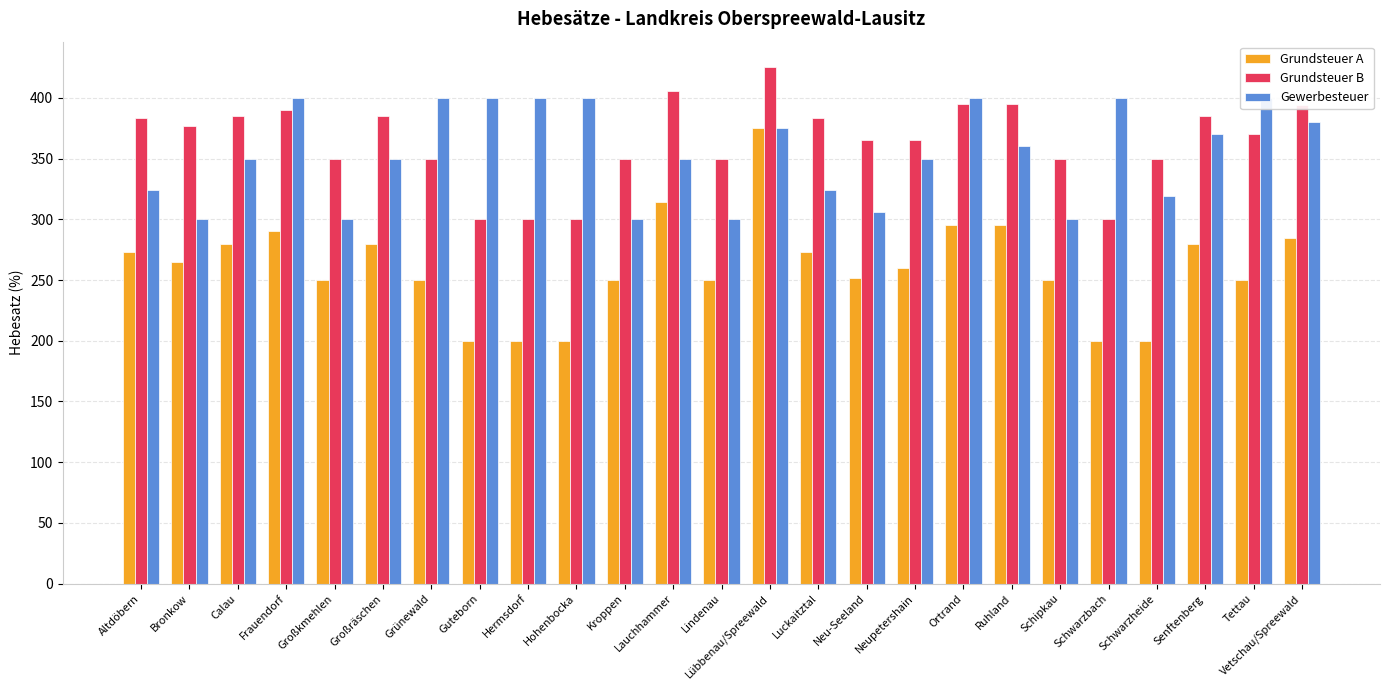

Reading right to left, extract all data points from this chart.

Grundsteuer A: Vetschau/Spreewald=285	Tettau=250	Senftenberg=280	Schwarzheide=200	Schwarzbach=200	Schipkau=250	Ruhland=295	Ortrand=295	Neupetershain=260	Neu-Seeland=252	Luckaitztal=273	Lübbenau/Spreewald=375	Lindenau=250	Lauchhammer=314	Kroppen=250	Hohenbocka=200	Hermsdorf=200	Guteborn=200	Grünewald=250	Großräschen=280	Großkmehlen=250	Frauendorf=290	Calau=280	Bronkow=265	Altdöbern=273
Grundsteuer B: Vetschau/Spreewald=394	Tettau=370	Senftenberg=385	Schwarzheide=350	Schwarzbach=300	Schipkau=350	Ruhland=395	Ortrand=395	Neupetershain=365	Neu-Seeland=365	Luckaitztal=383	Lübbenau/Spreewald=425	Lindenau=350	Lauchhammer=406	Kroppen=350	Hohenbocka=300	Hermsdorf=300	Guteborn=300	Grünewald=350	Großräschen=385	Großkmehlen=350	Frauendorf=390	Calau=385	Bronkow=377	Altdöbern=383
Gewerbesteuer: Vetschau/Spreewald=380	Tettau=400	Senftenberg=370	Schwarzheide=319	Schwarzbach=400	Schipkau=300	Ruhland=360	Ortrand=400	Neupetershain=350	Neu-Seeland=306	Luckaitztal=324	Lübbenau/Spreewald=375	Lindenau=300	Lauchhammer=350	Kroppen=300	Hohenbocka=400	Hermsdorf=400	Guteborn=400	Grünewald=400	Großräschen=350	Großkmehlen=300	Frauendorf=400	Calau=350	Bronkow=300	Altdöbern=324